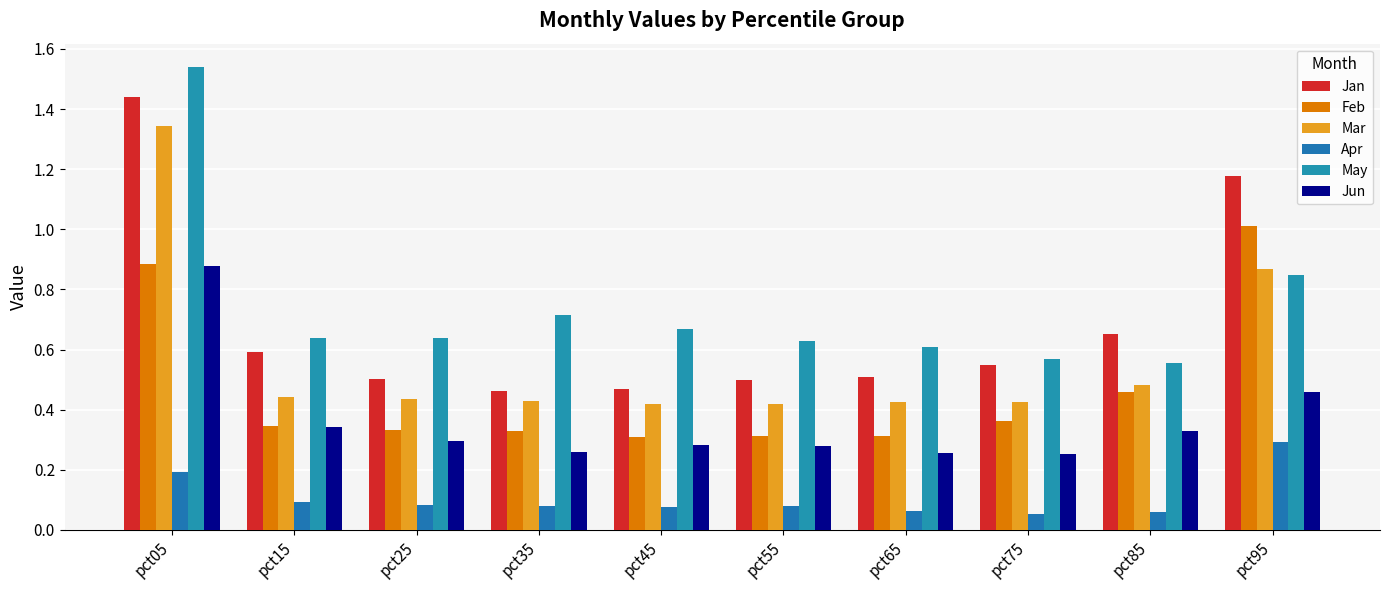

Are the bars horizontal?

No